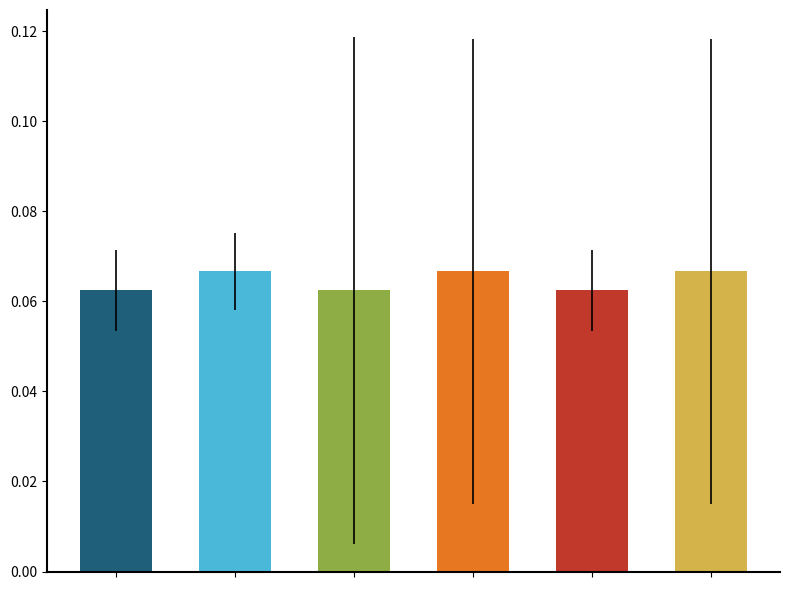

What is the sum of all values?

0.4